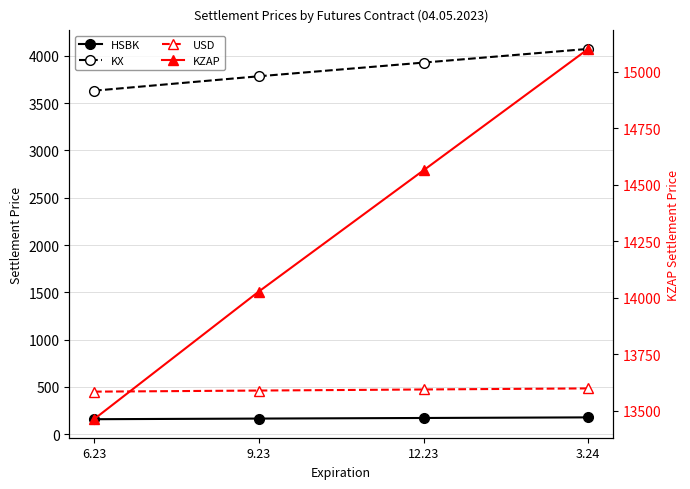

Where is HSBK nearest to the value 168?

9.23